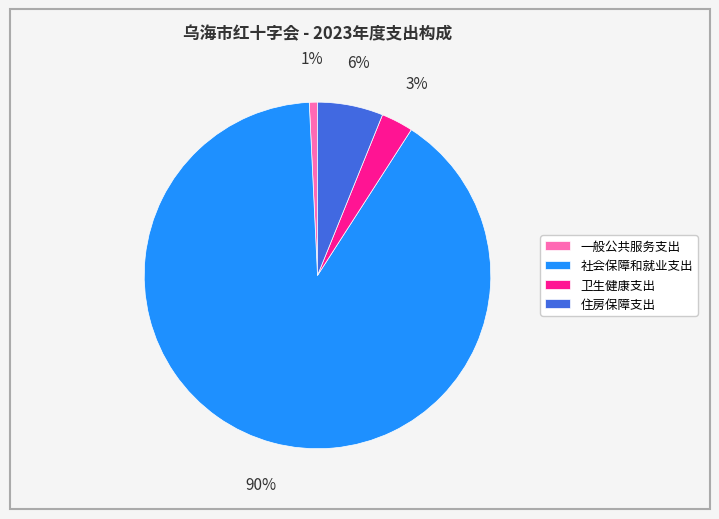

To the nearest percent, what portion does 卫生健康支出 represent?

3%